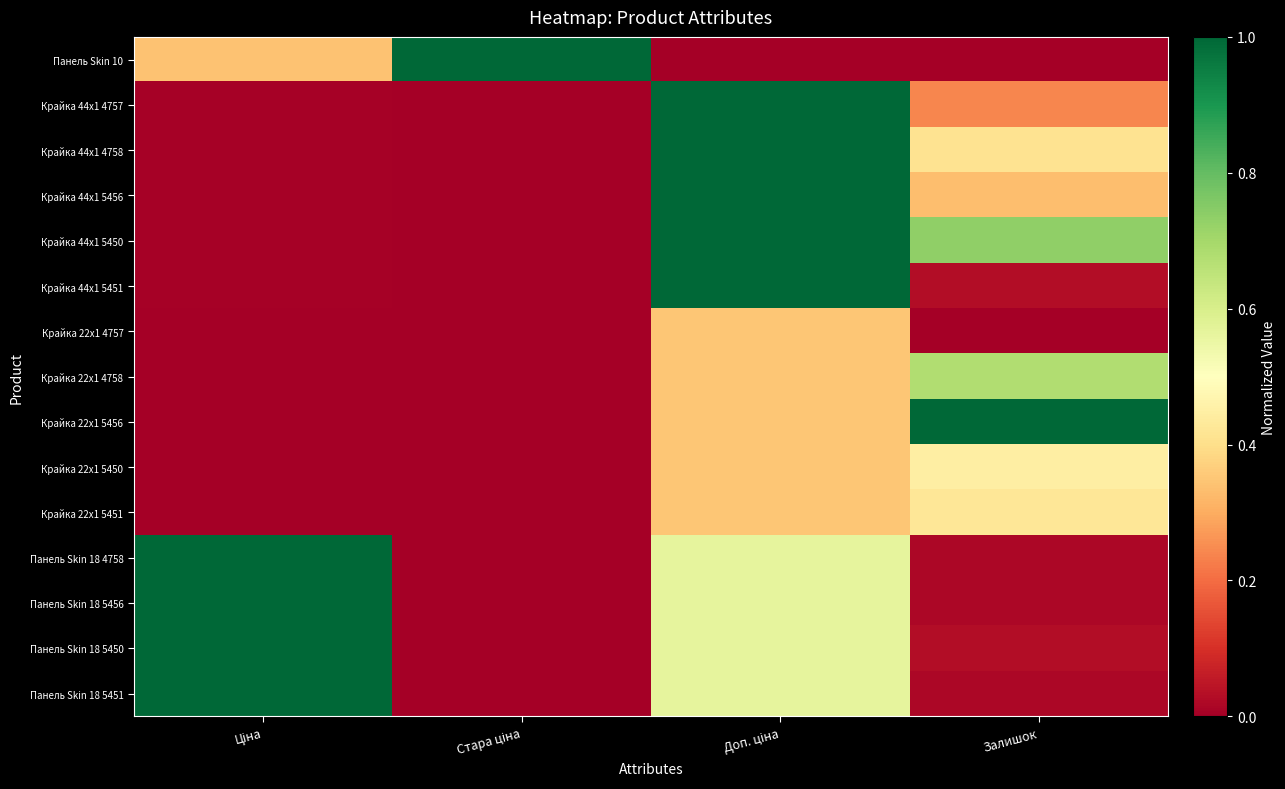

At which category does the chart reach its minimum across all series?

Доп. ціна